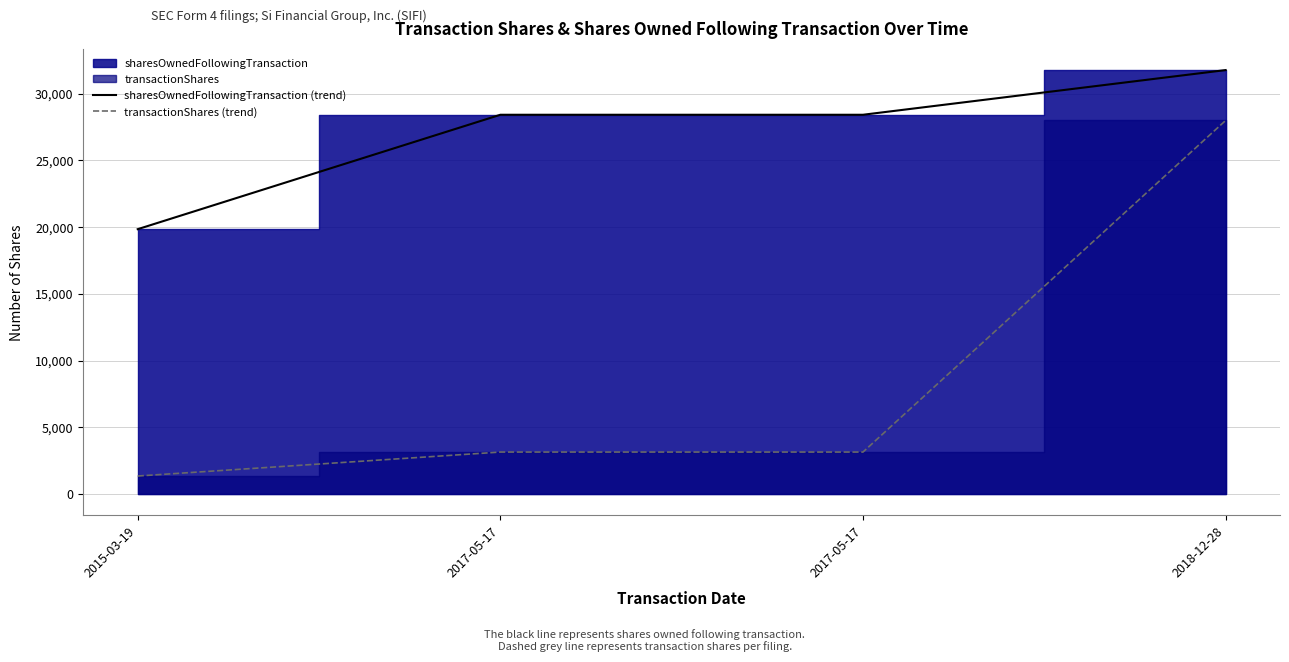

What is the value of the sharesOwnedFollowingTransaction (trend) point at the 4th from the left?

31768